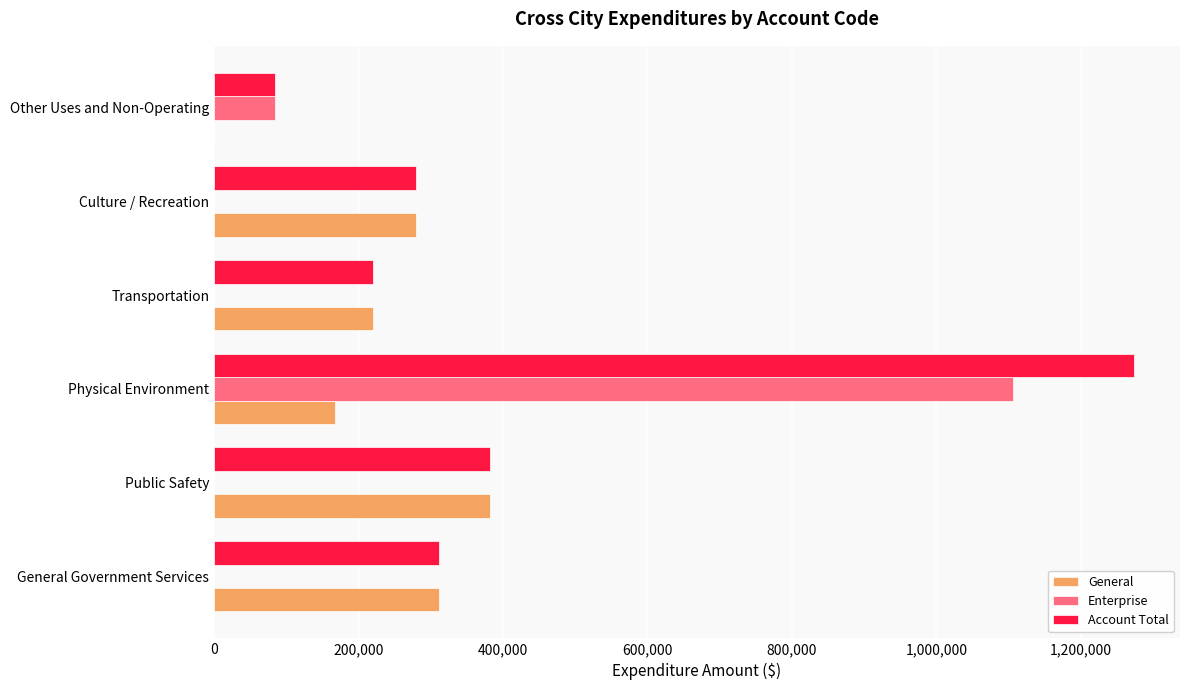

Which series has the largest total across all categories?

Account Total